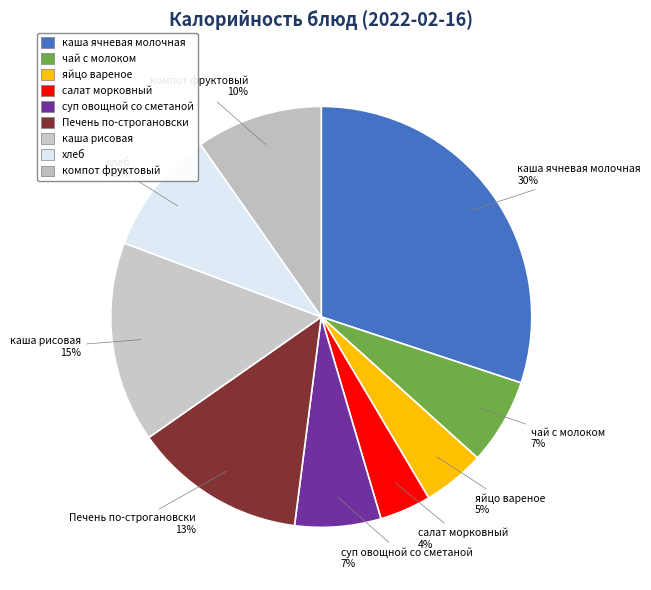

How many slices are in this pie chart?

9